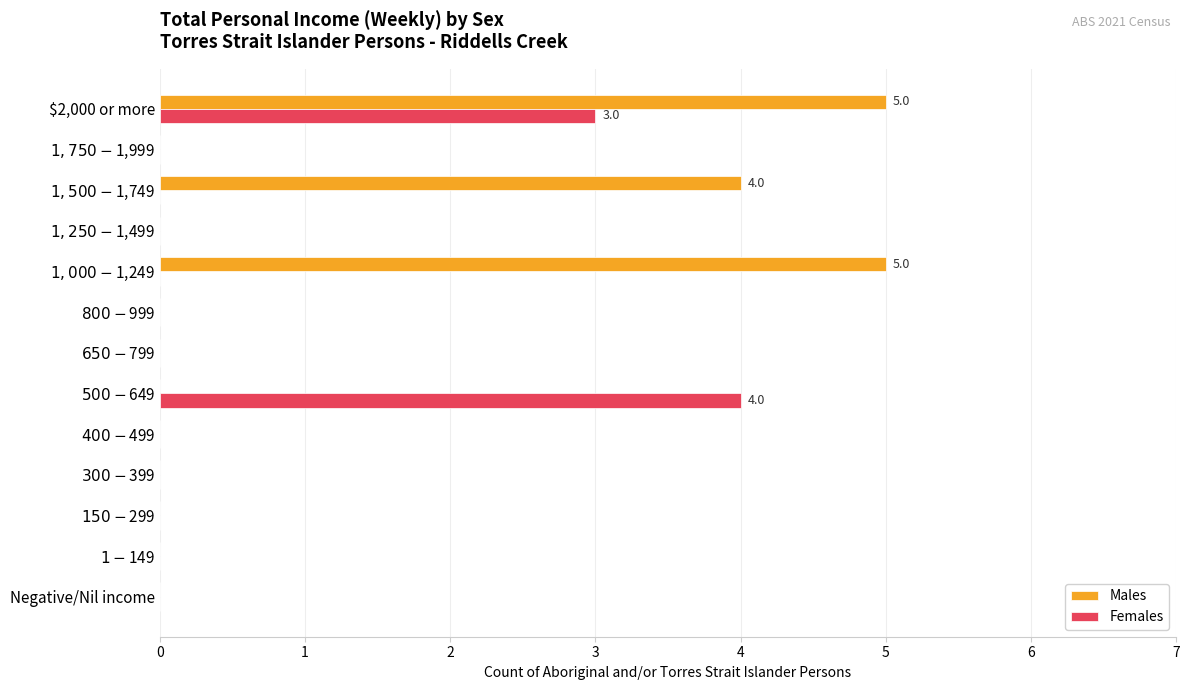

How many data points does each series have?

13